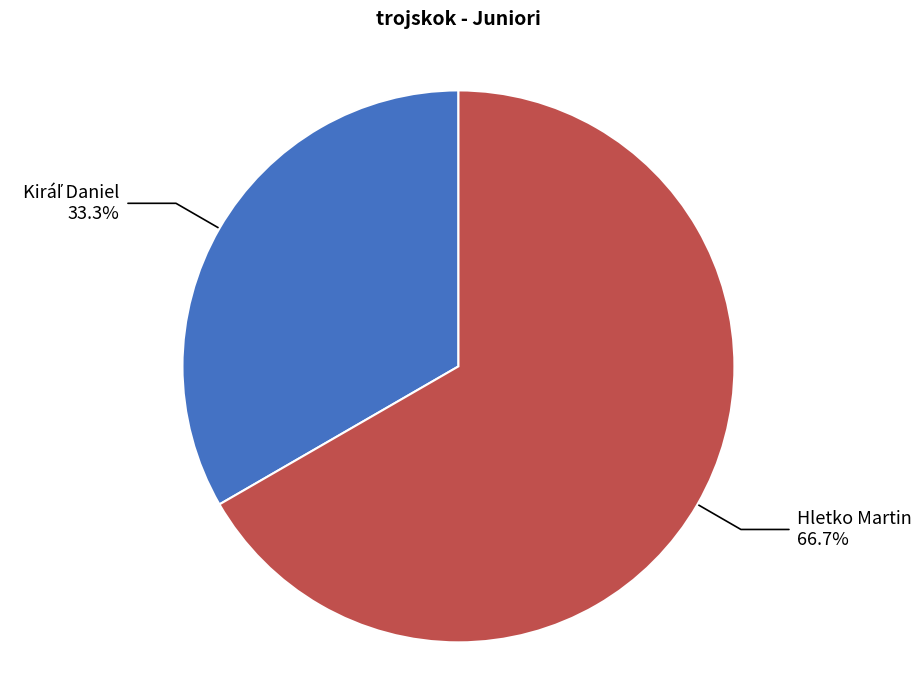

Is there a majority slice in this chart?

Yes